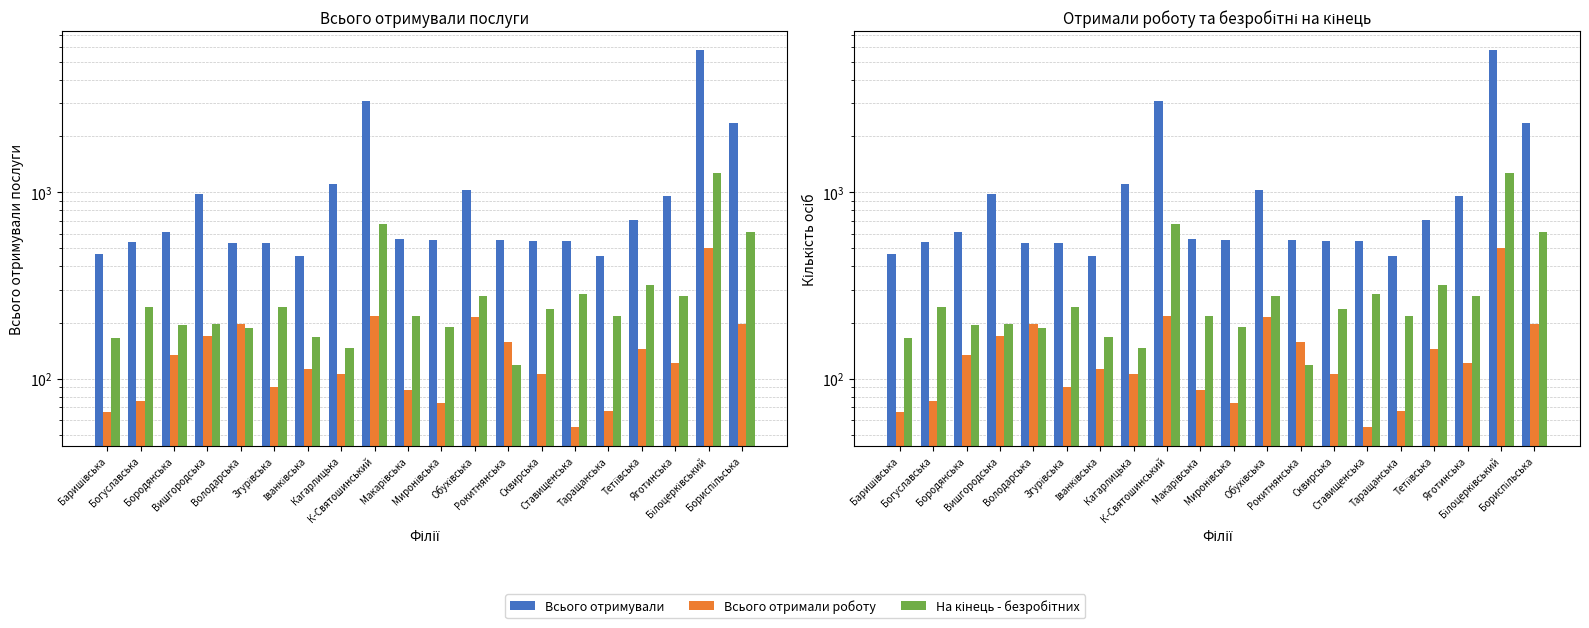

List the series in order of their peak value, lowest first.

Всього отримали роботу, На кінець - безробітних, Всього отримували